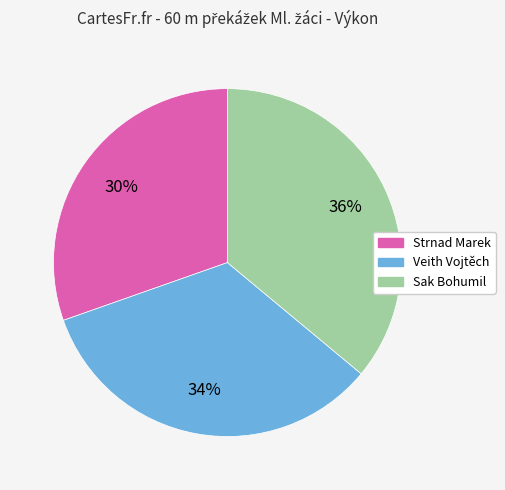

What is the ratio of the value at Veith Vojtěch to the value at Sak Bohumil?

0.9